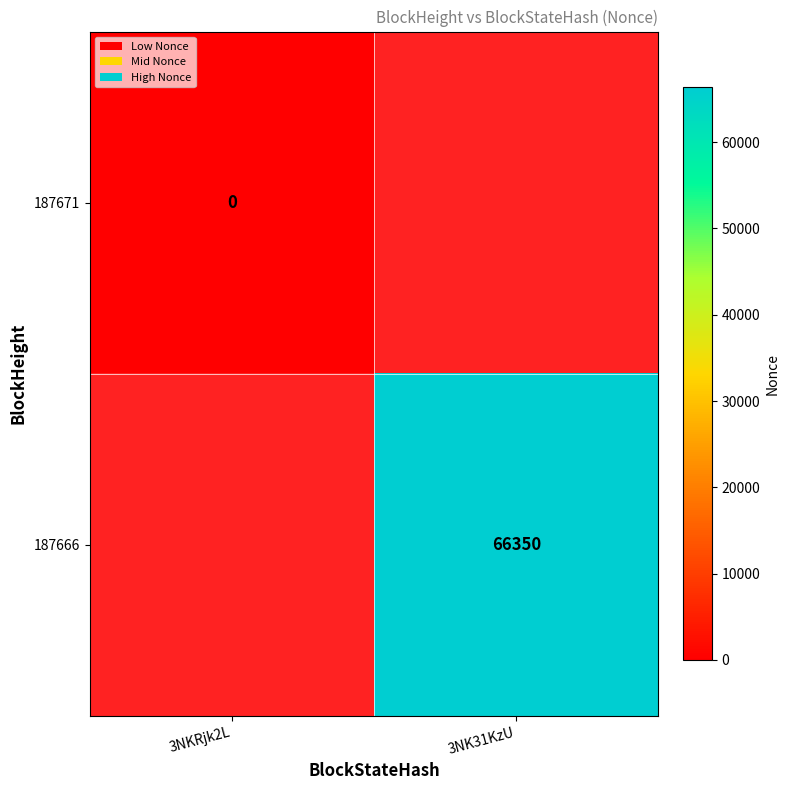

Is the value of 187666 at 3NK31KzU greater than the value of 187671 at 3NKRjk2L?

Yes